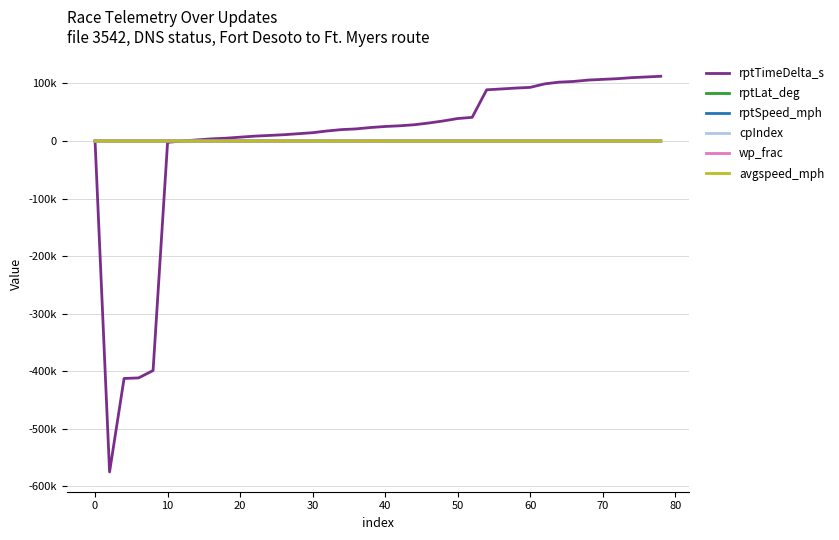

After their last crossing, which series has the higher values: rptSpeed_mph or cpIndex?

rptSpeed_mph